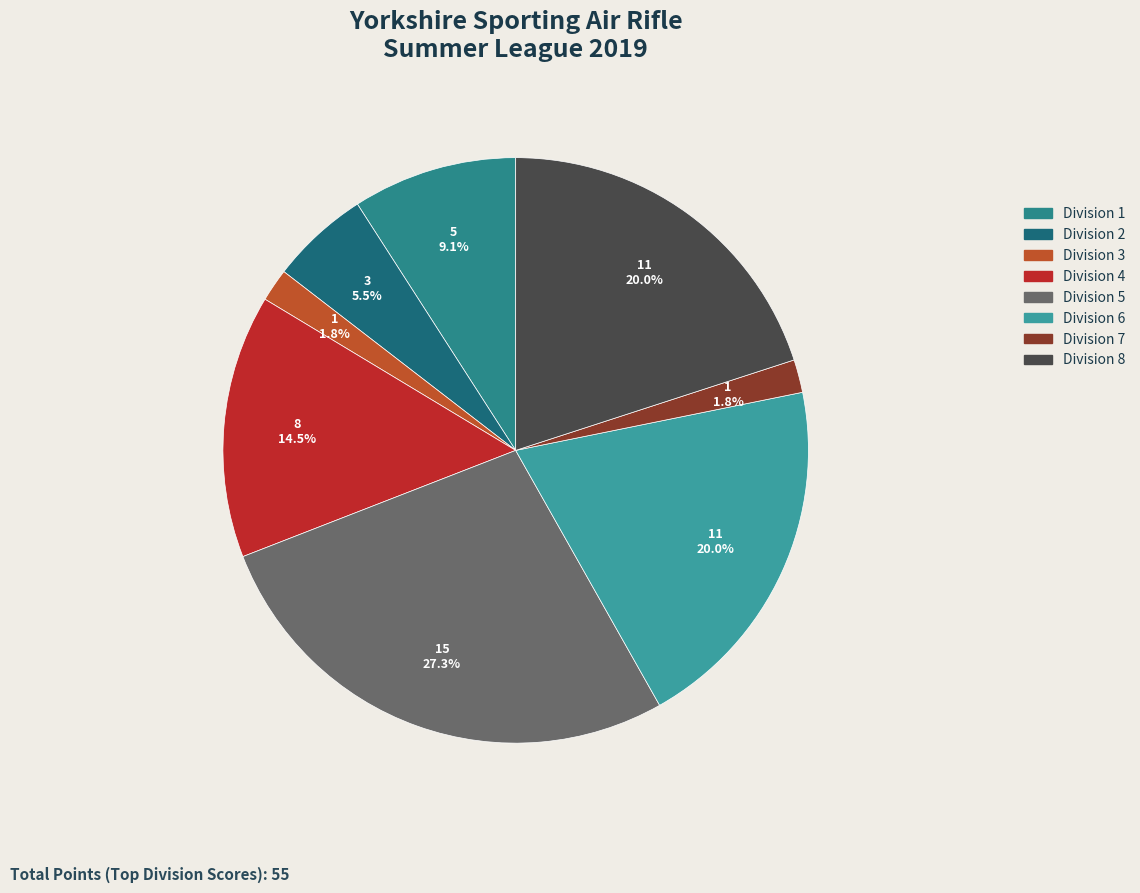

To the nearest percent, what is the average slice percentage?

12%